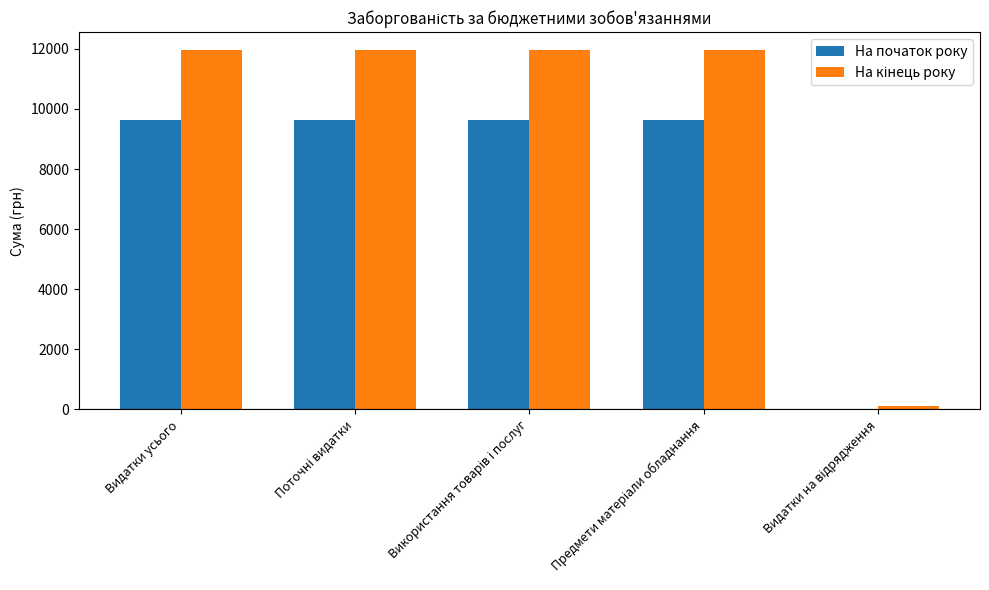

What is the maximum value shown in the chart?

11956.7